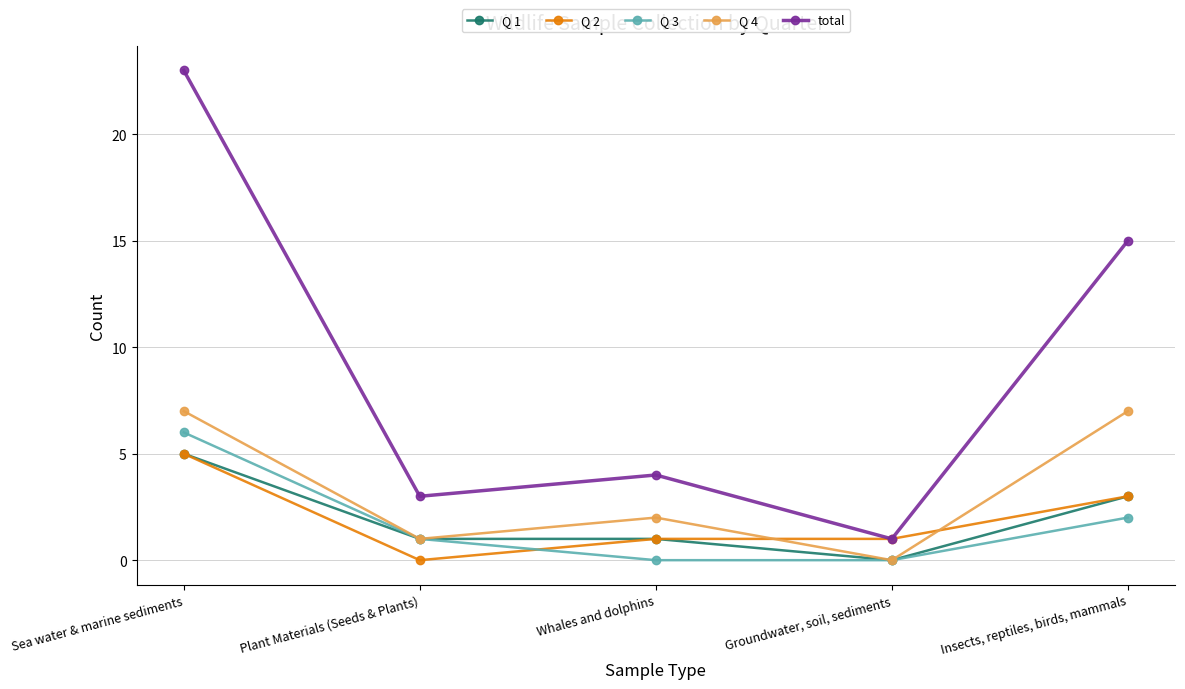

What is the sum of the total values at Plant Materials (Seeds & Plants) and Insects, reptiles, birds, mammals?

18